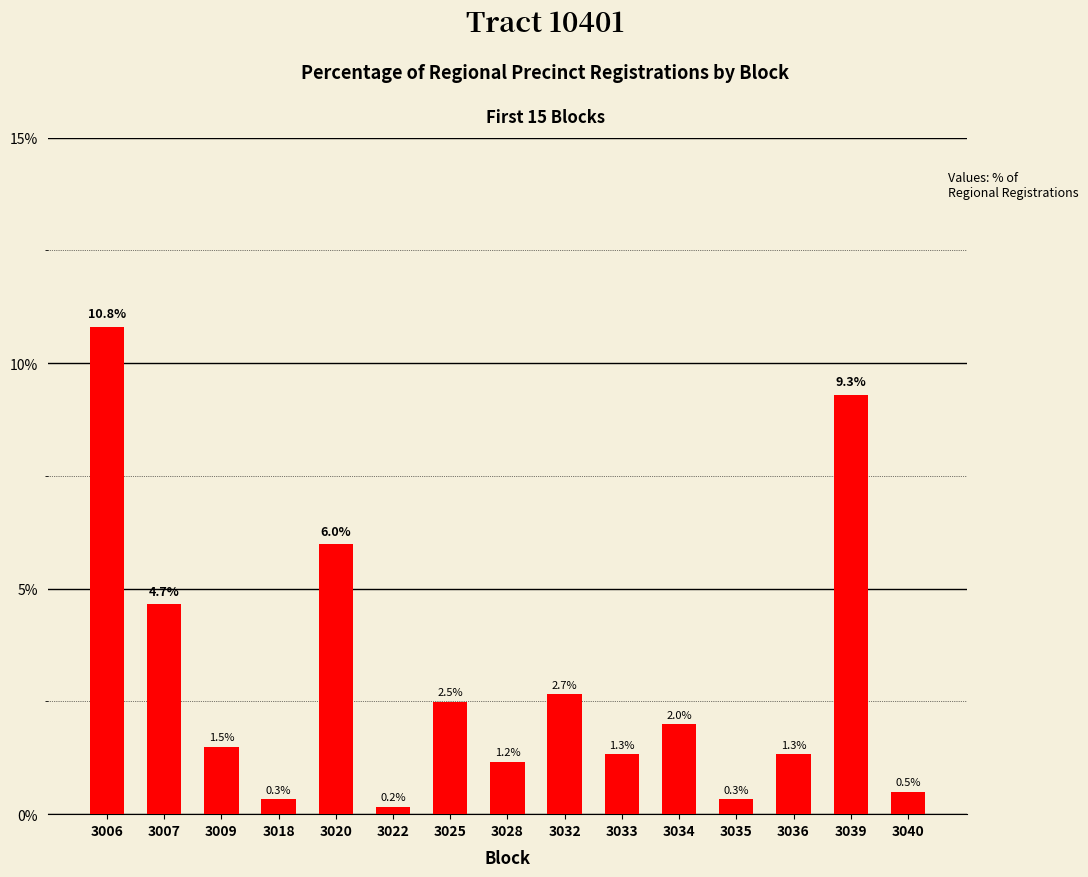

What is the maximum value shown in the chart?

10.8